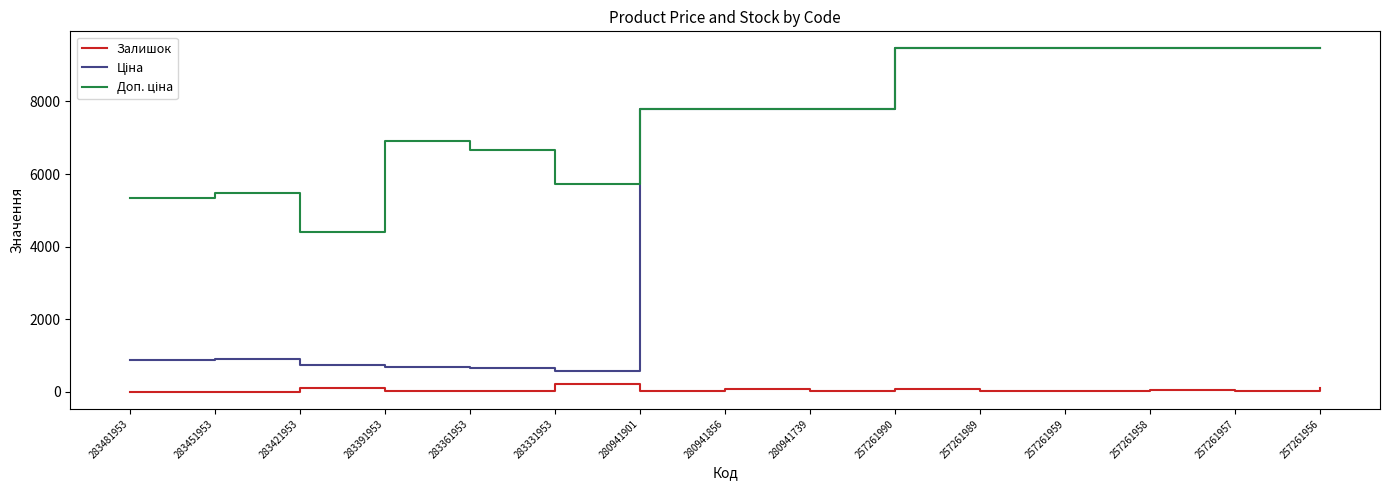

How many lines are shown in the chart?

3